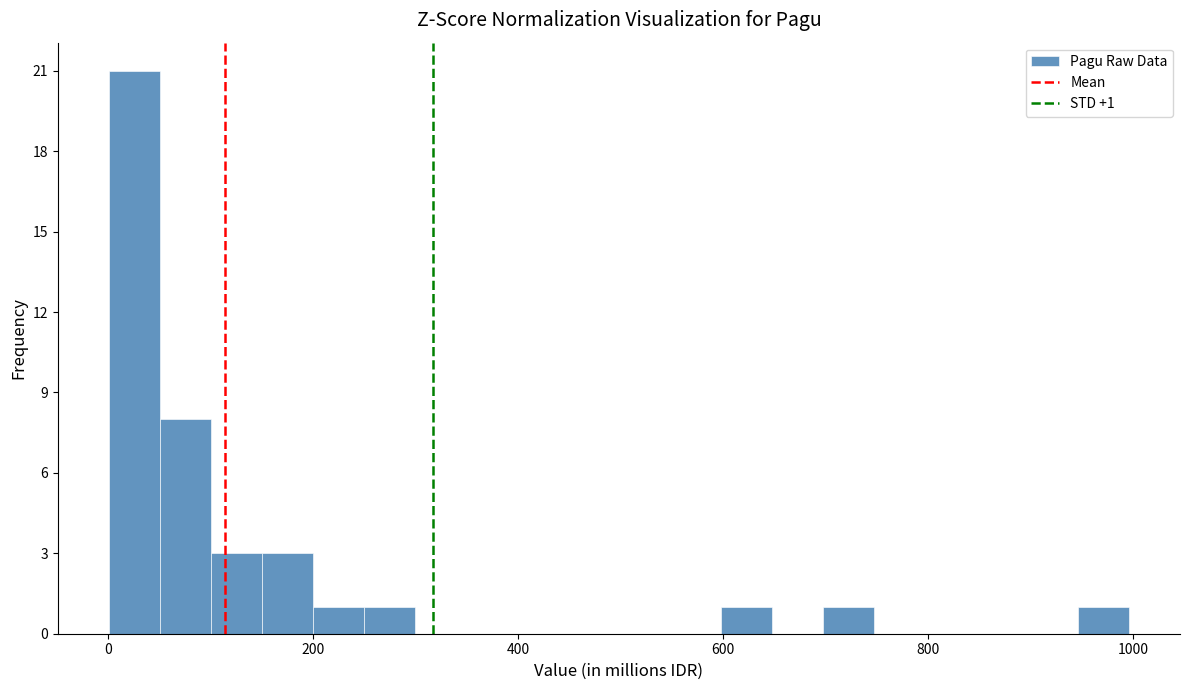

Around what value on the x-axis is the tallest bar? Give the approximate position of its centre, as read against the axis.

20